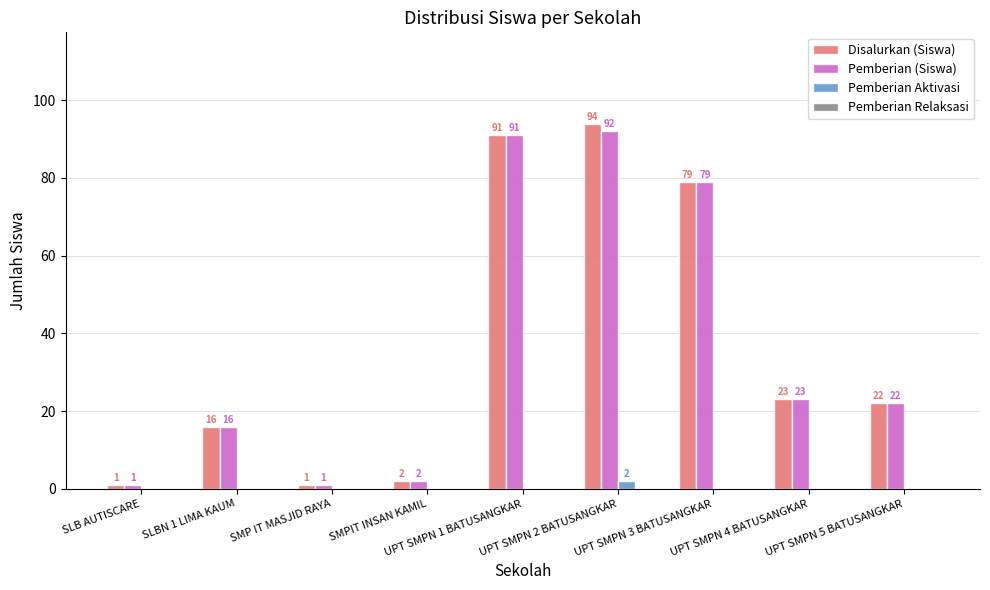

What is the sum of all Disalurkan (Siswa) values?

329